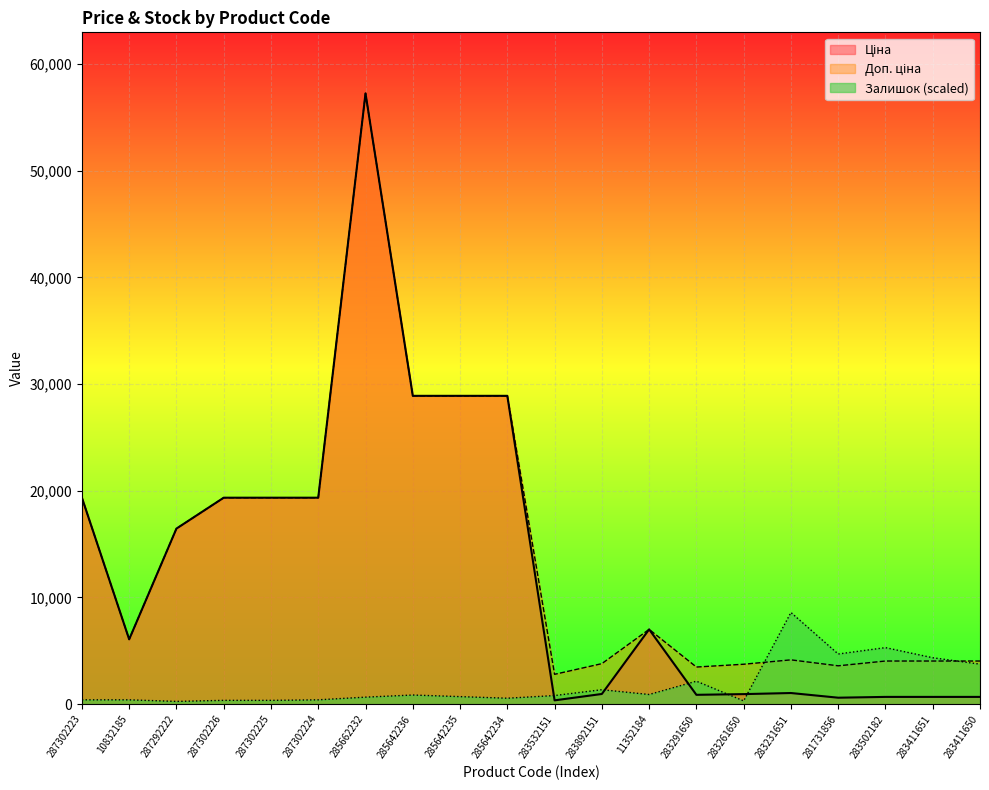

What position from the right is 285642234?

11